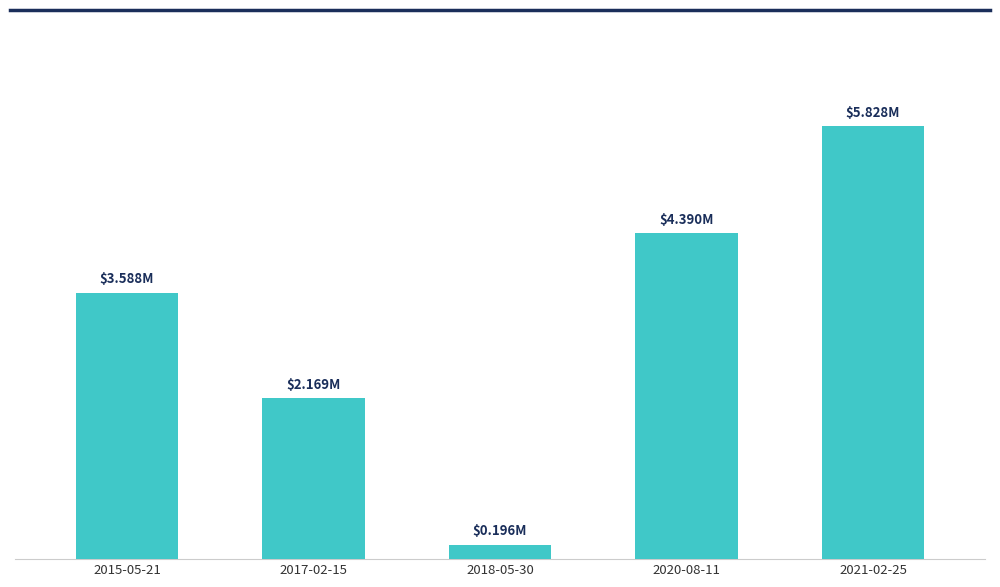

Are the bars horizontal?

No